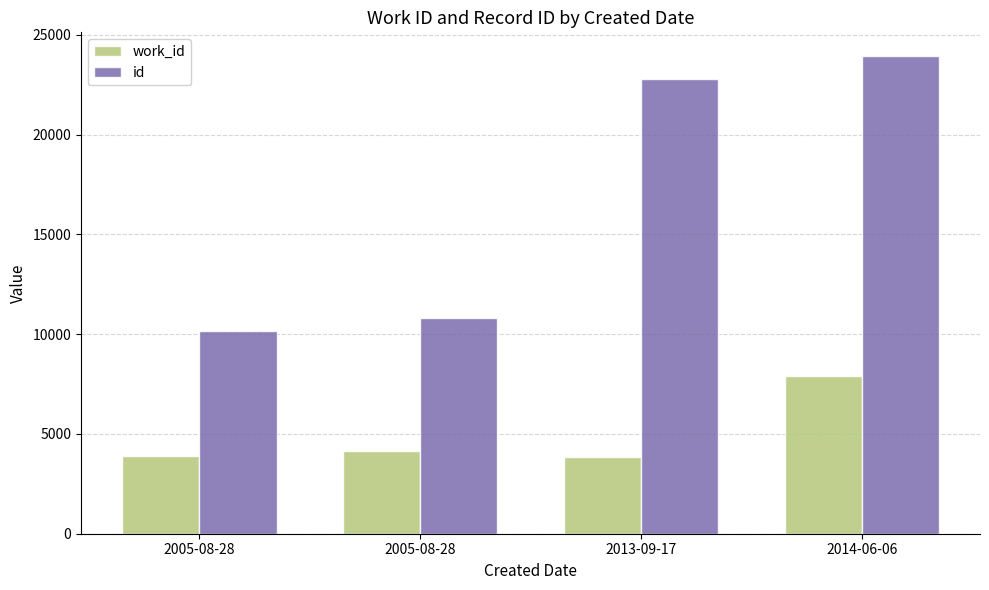

Count the number of data series in this chart.

2